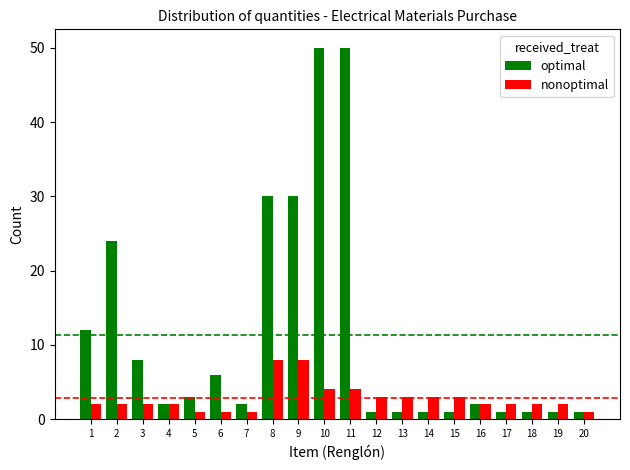

Rank the series by their maximum value, from highest to lowest.

optimal, nonoptimal